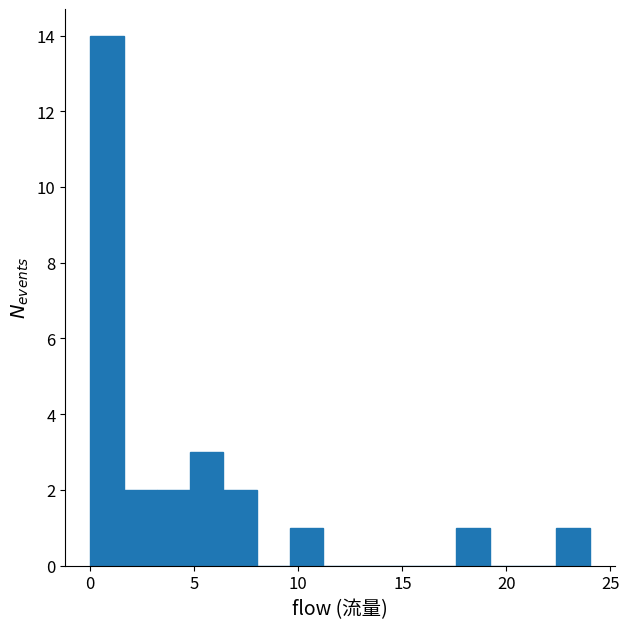

Around what value on the x-axis is the tallest bar? Give the approximate position of its centre, as read against the axis.

1.0